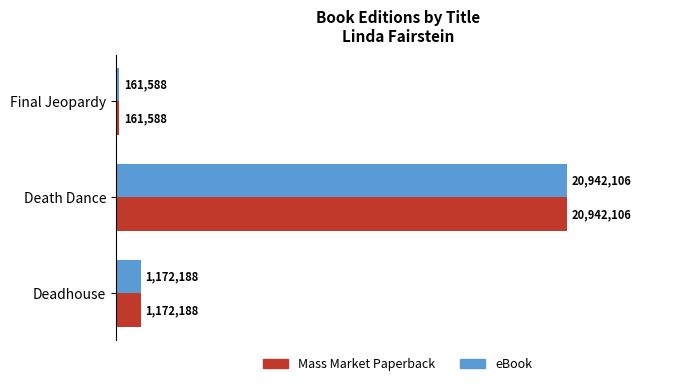

List the labels in order of eBook value, largest first.

Death Dance, Deadhouse, Final Jeopardy